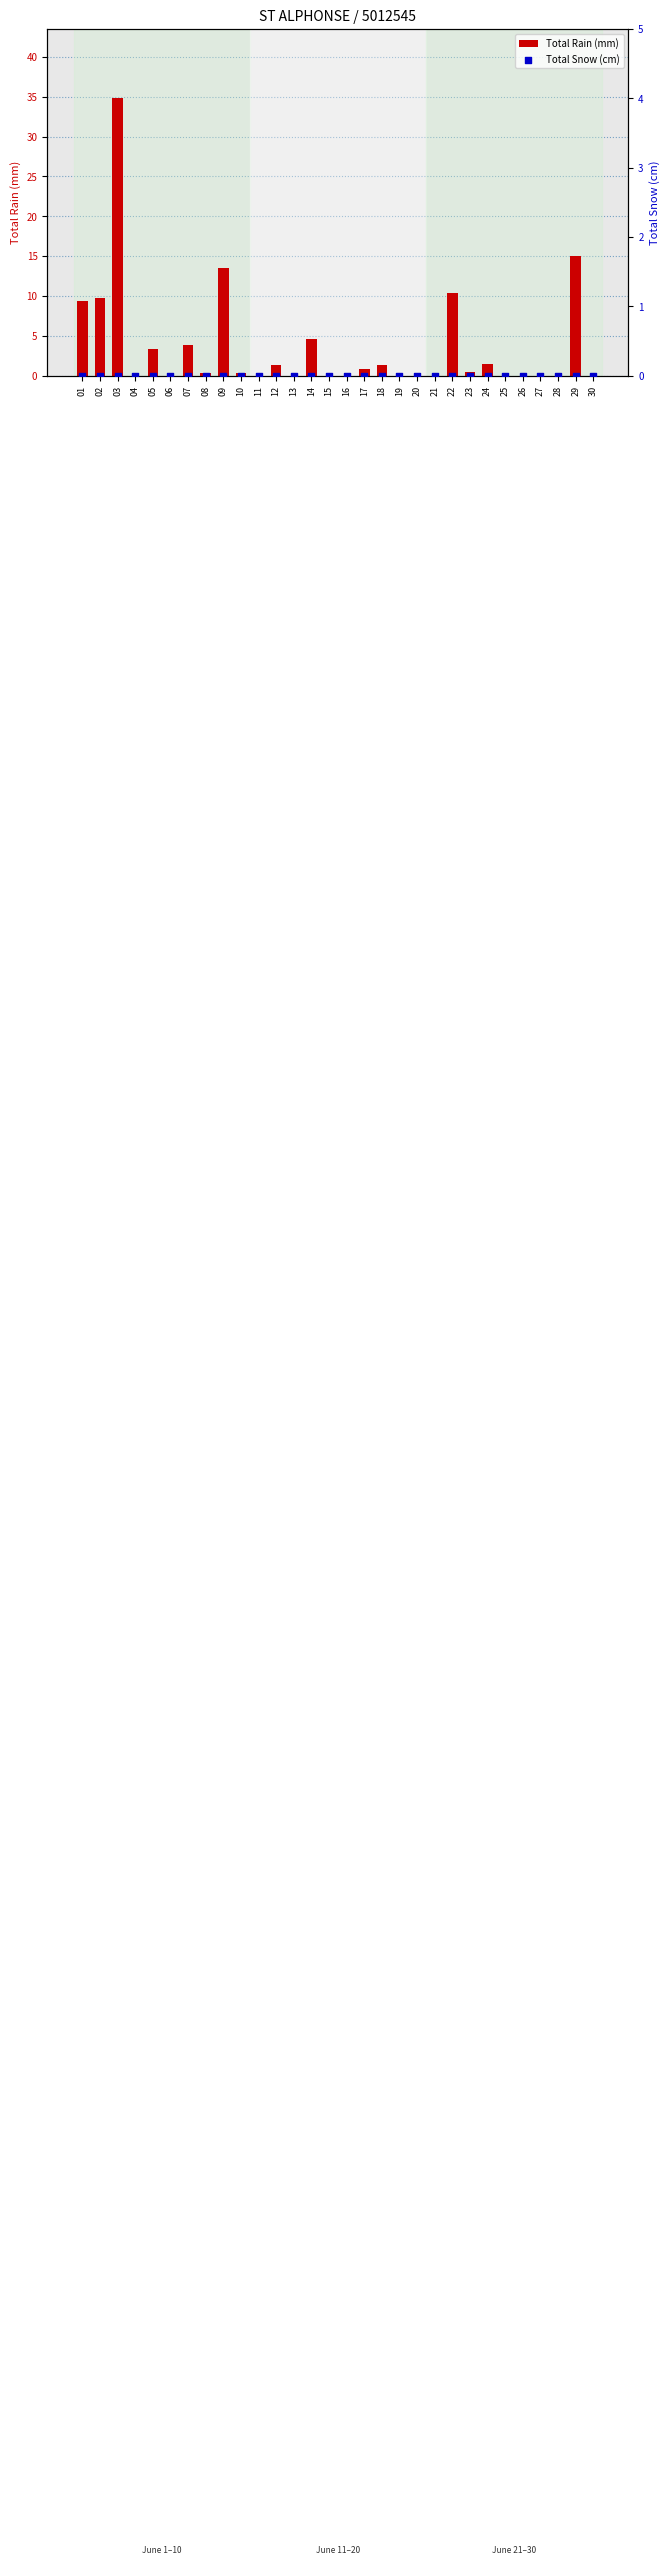

Which series has the largest total across all categories?

Total Rain (mm)